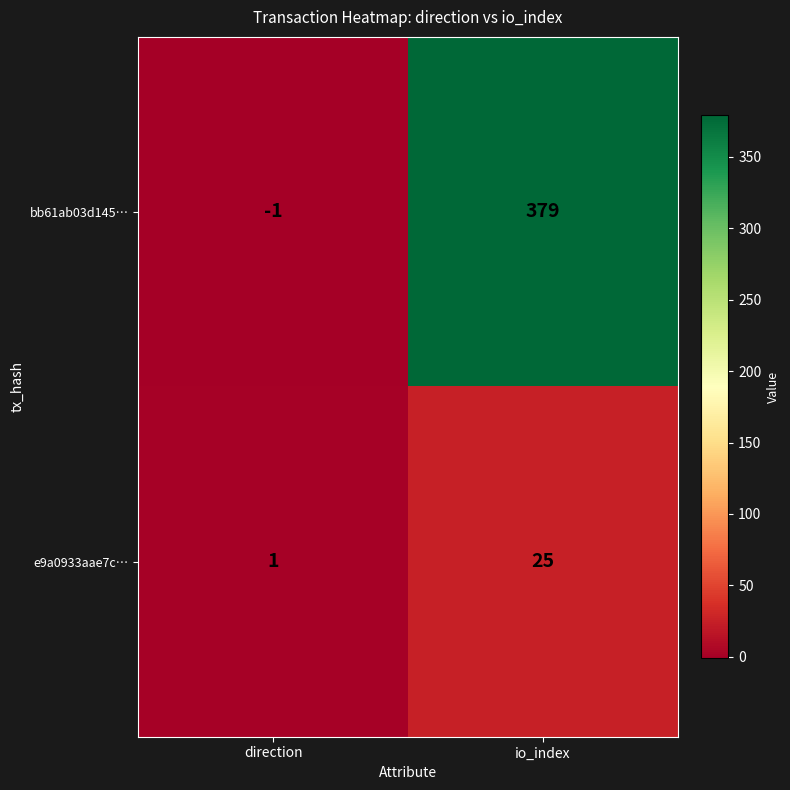

Which series has the largest total across all categories?

bb61ab03d145…